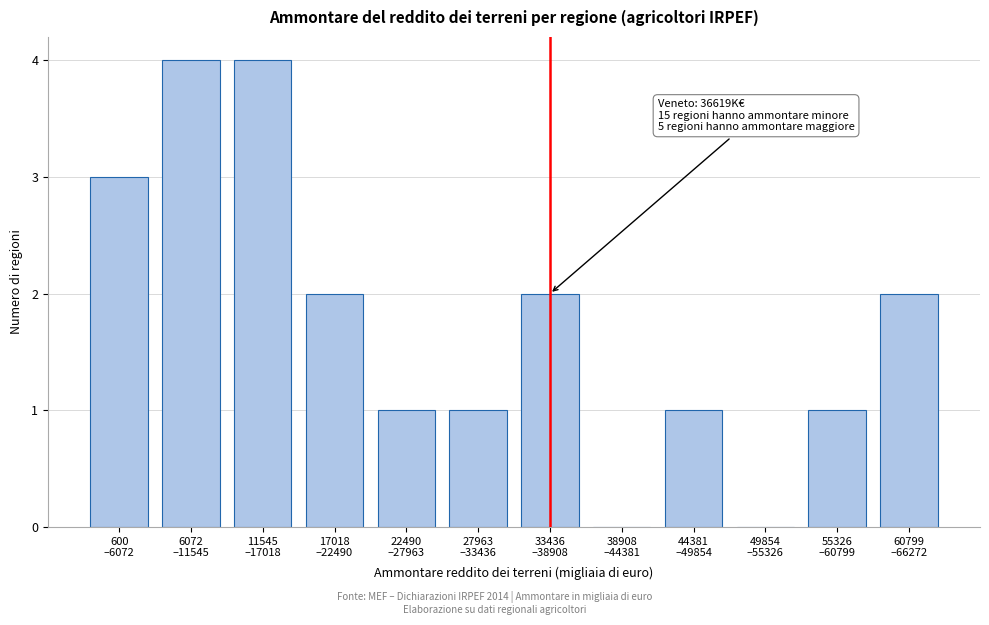

What is the sum of all values?

21